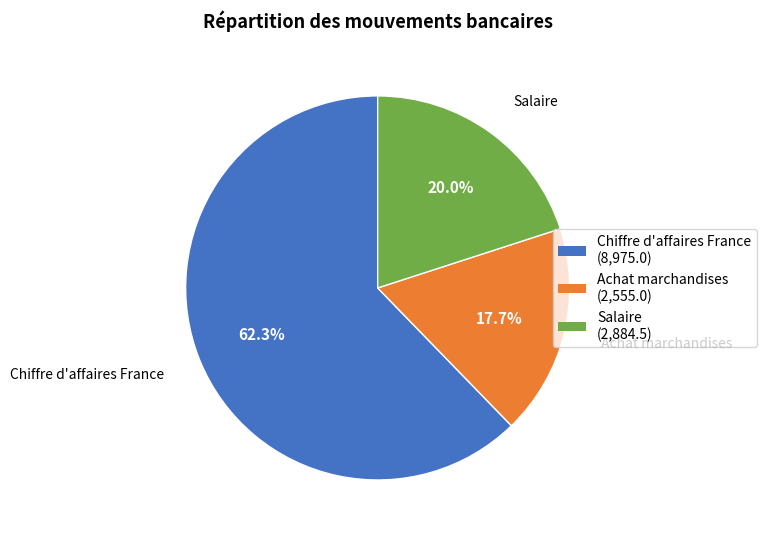

To the nearest percent, what is the combined percentage of Chiffre d'affaires France and Achat marchandises?

80%